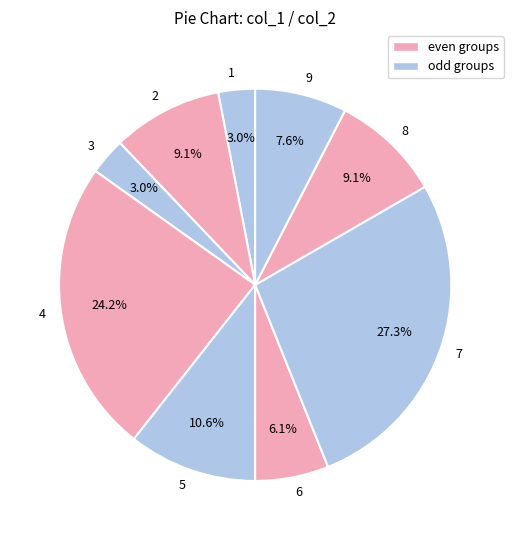

How many segments does this pie chart have?

9